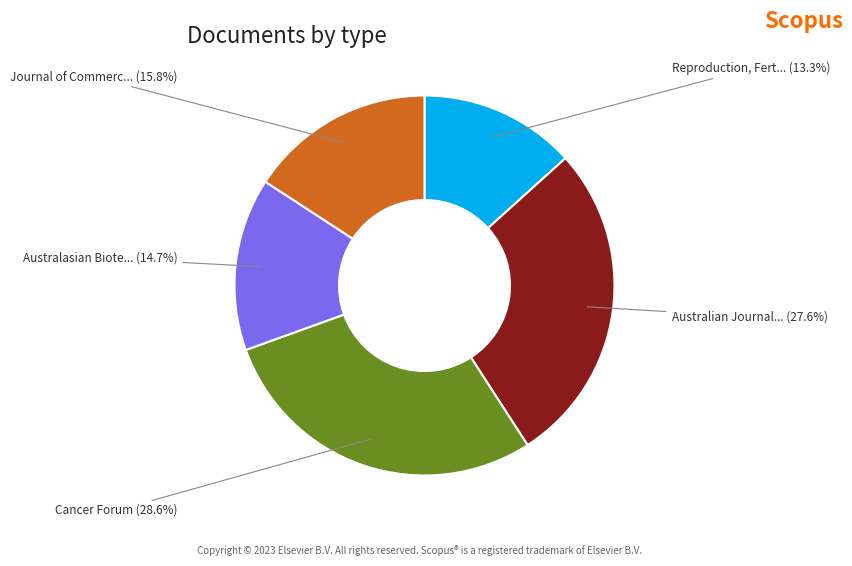

Is there any slice that represents more than half of the pie?

No